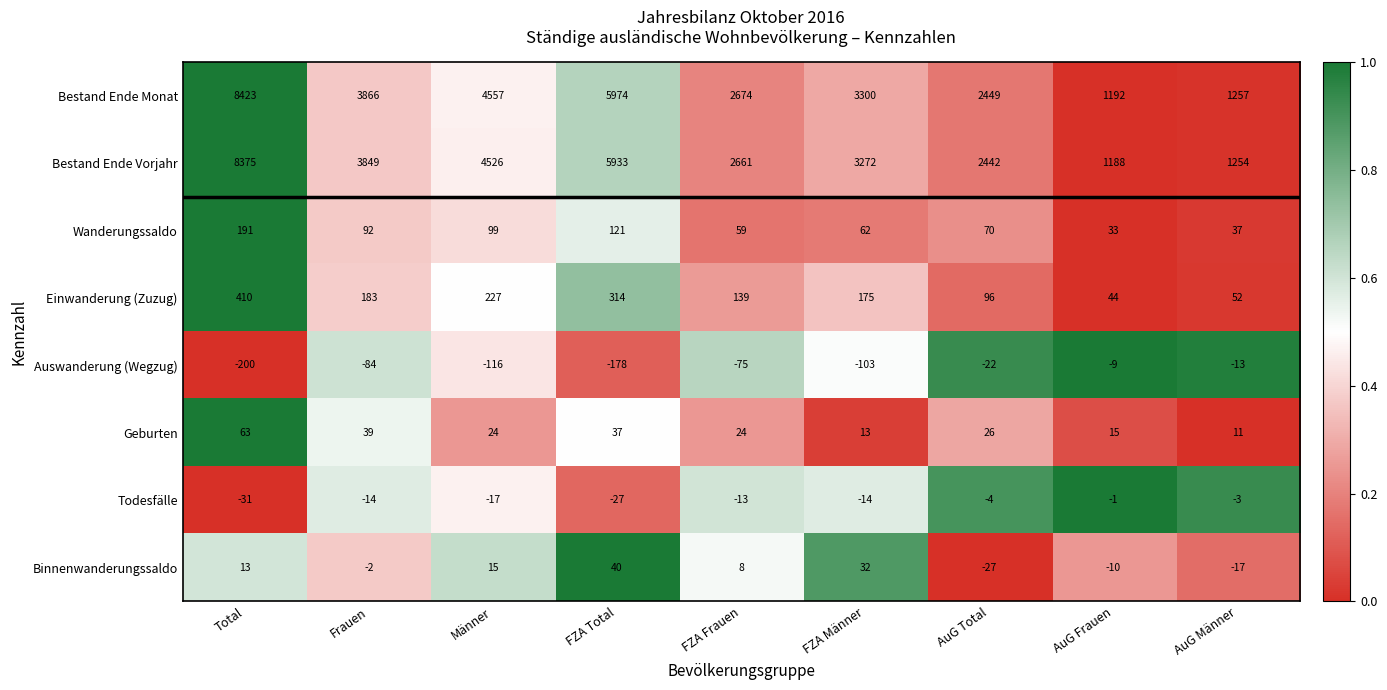

What is the total value across all series at FZA Total?

12214